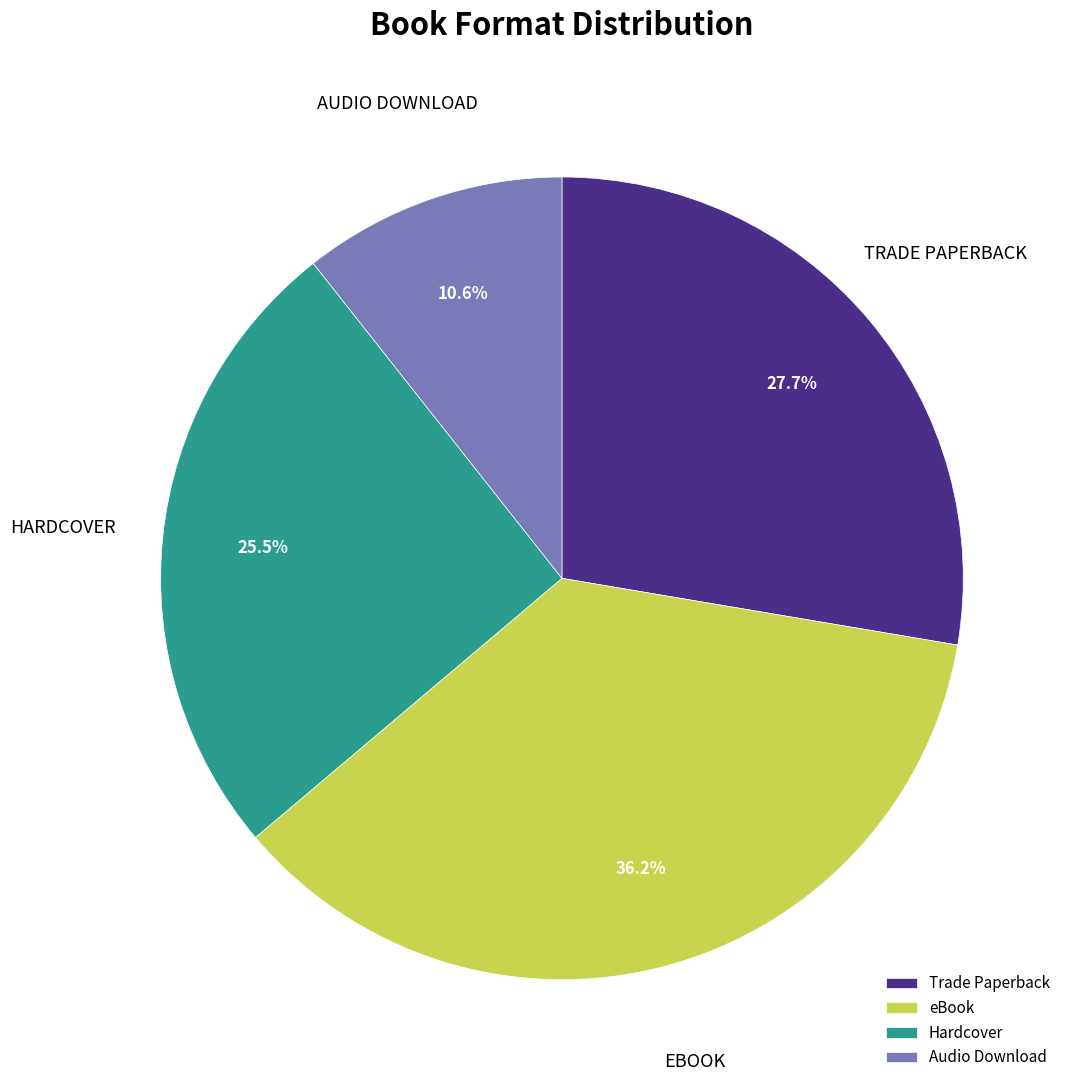

How many segments does this pie chart have?

4